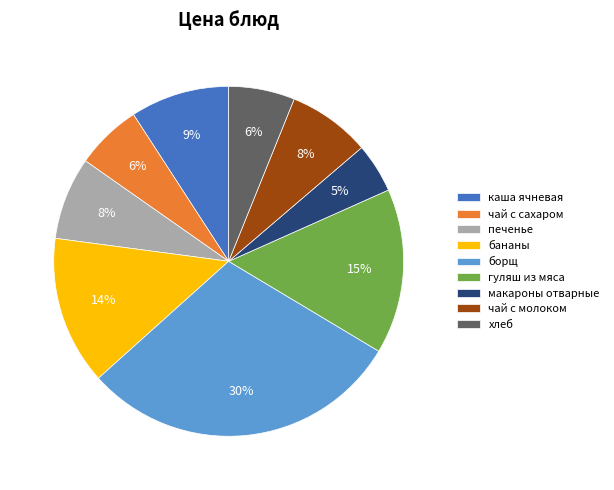

Count the number of slices in the pie.

9